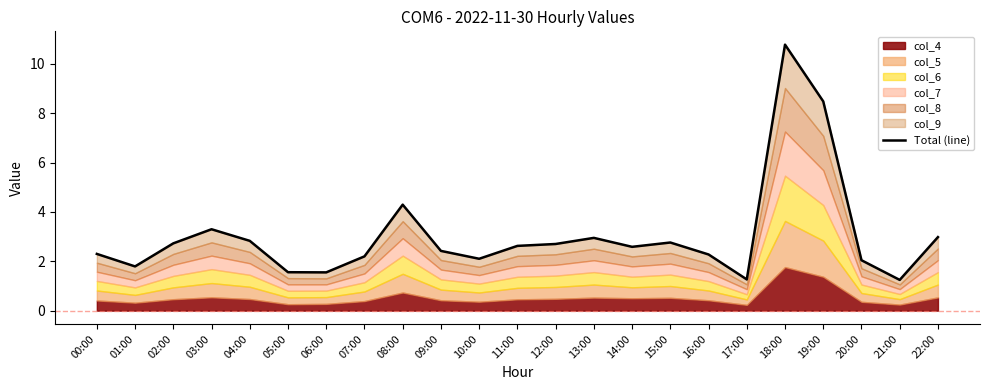

Which label corresponds to the smallest value in the chart?

21:00